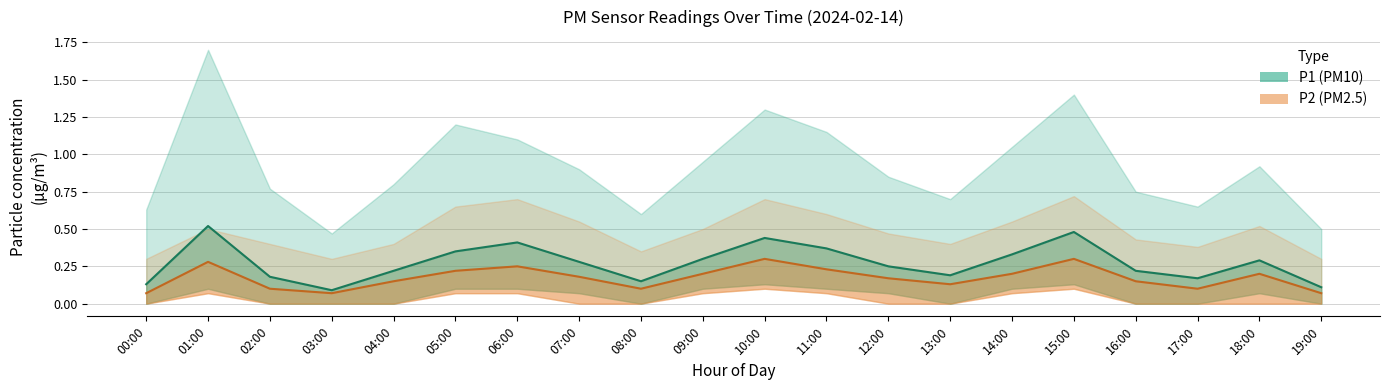

What is the sum of the P1 (PM10) values at 04:00 and 17:00?

0.4